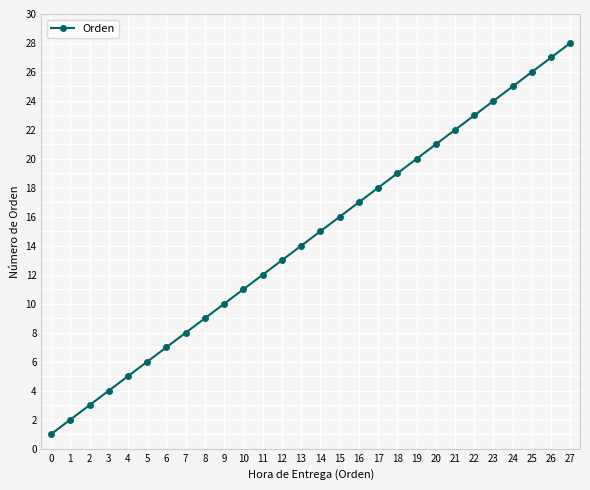

Reading right to left, extract all data points from this chart.

27=28	26=27	25=26	24=25	23=24	22=23	21=22	20=21	19=20	18=19	17=18	16=17	15=16	14=15	13=14	12=13	11=12	10=11	9=10	8=9	7=8	6=7	5=6	4=5	3=4	2=3	1=2	0=1